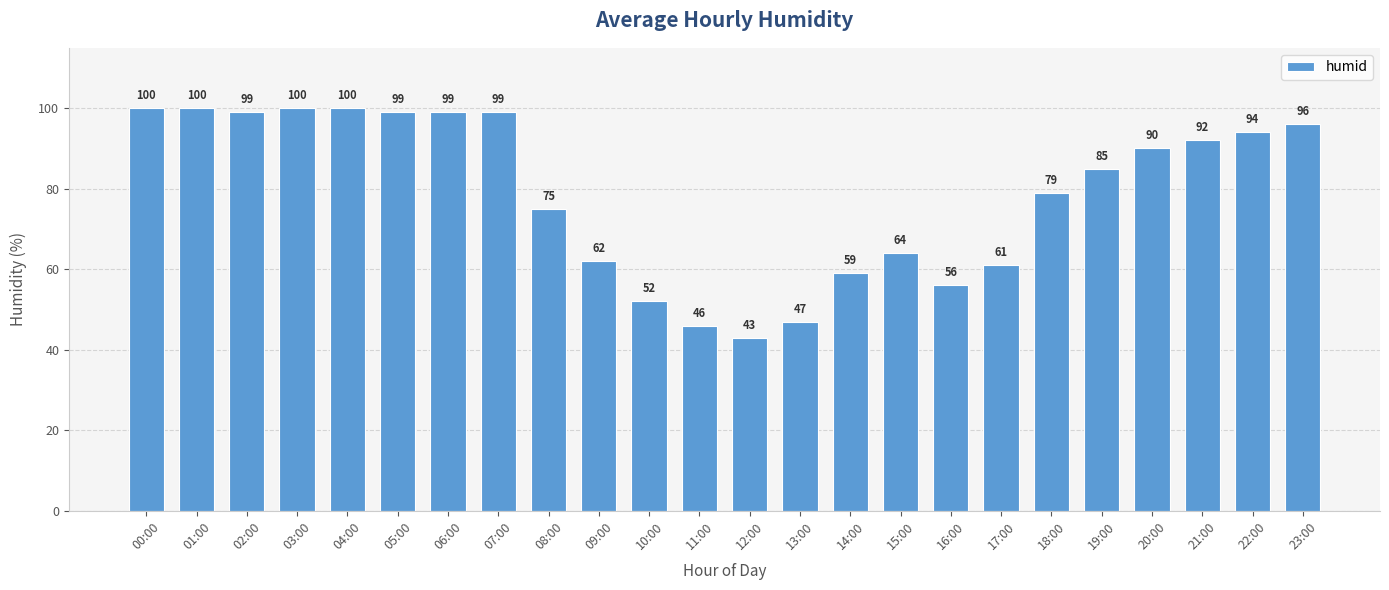

Approximately how many times larger is the value at 15:00 compared to 02:00?

0.6